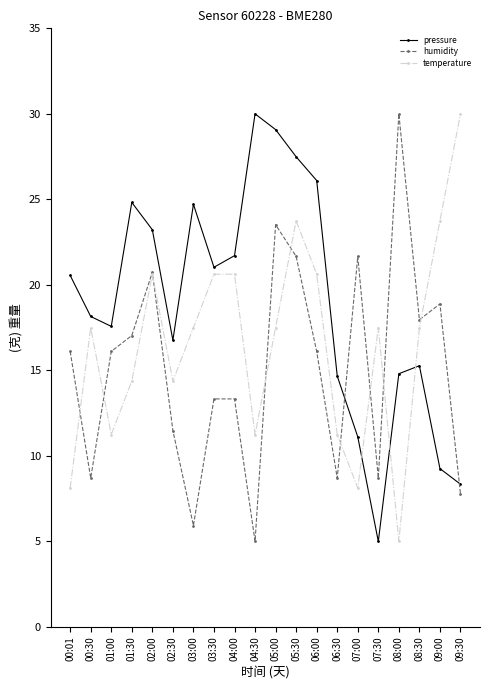

Which category has the lowest value in the temperature series?

08:00